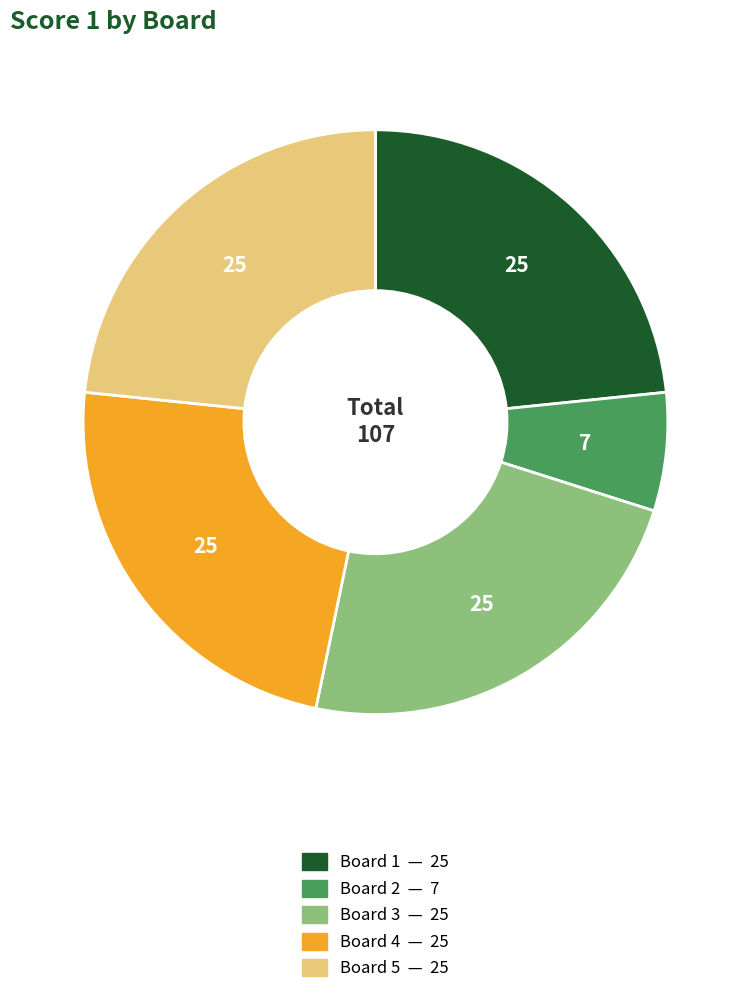

The Board 1 slice represents 29% of the pie. True or false?

False